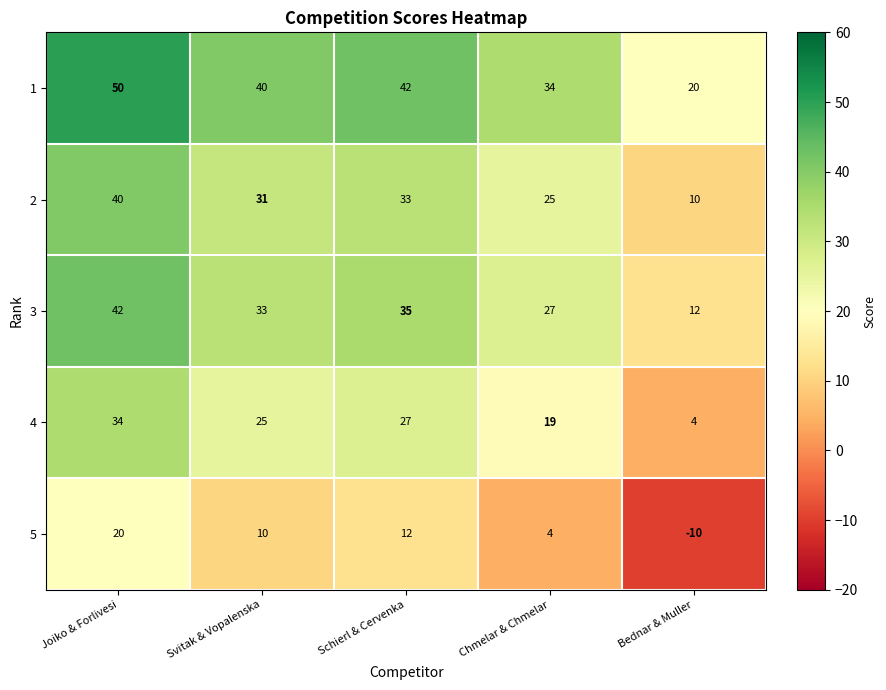

At which label does 1 first exceed 40?

Joiko & Forlivesi